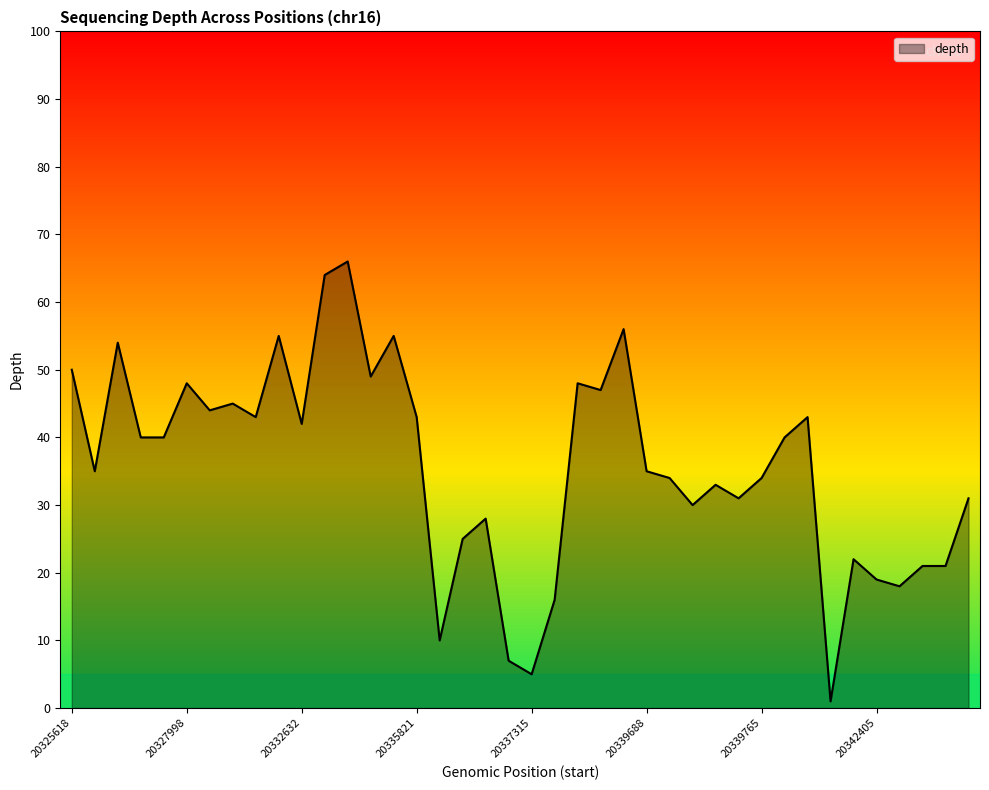

What is the greatest value displayed?

66